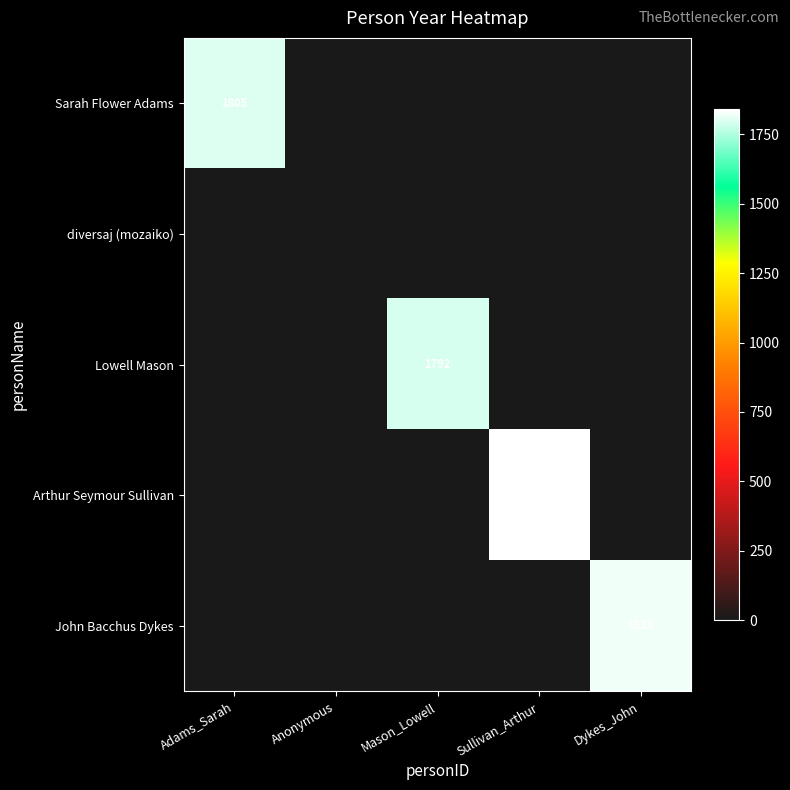

At Adams_Sarah, list the series in order from largest to smallest.

Sarah Flower Adams, diversaj (mozaiko), Lowell Mason, Arthur Seymour Sullivan, John Bacchus Dykes